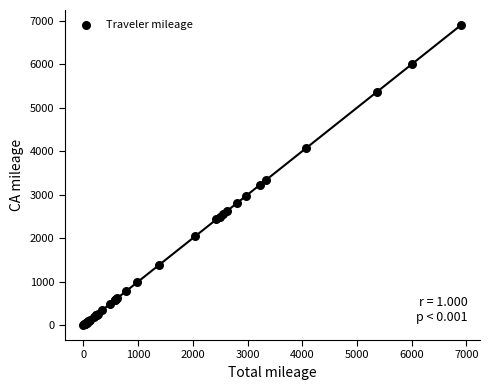

What Y value in the scatter plot is closest to 3452?

3332.5